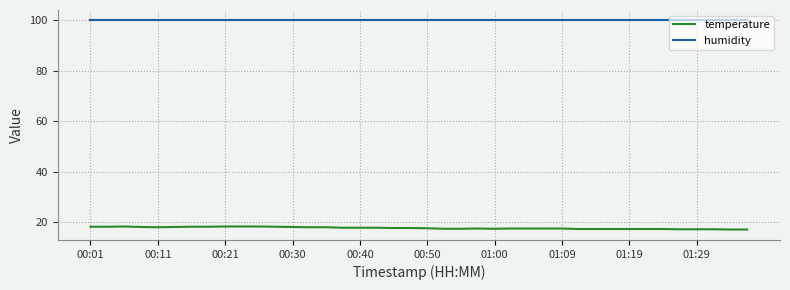

True or false: humidity and temperature cross at least once.

False